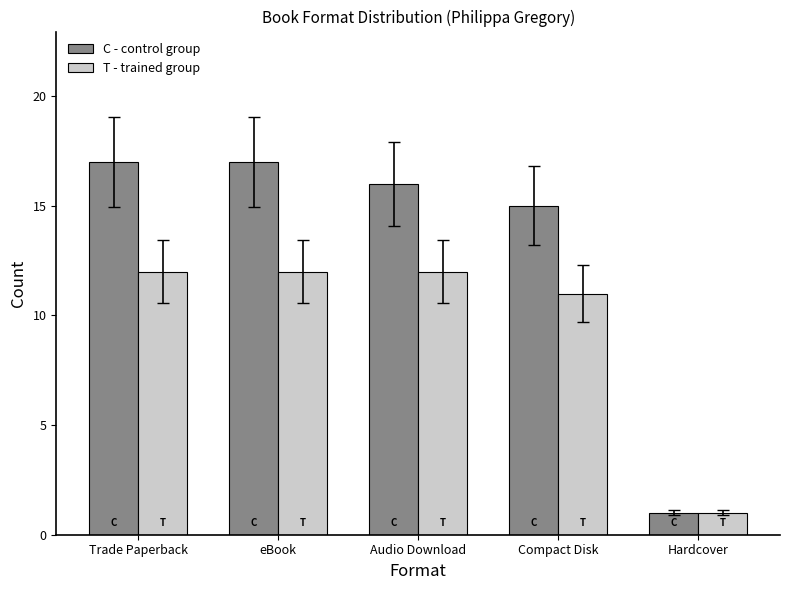

Rank the series by their average value, from lowest to highest.

T - trained group, C - control group